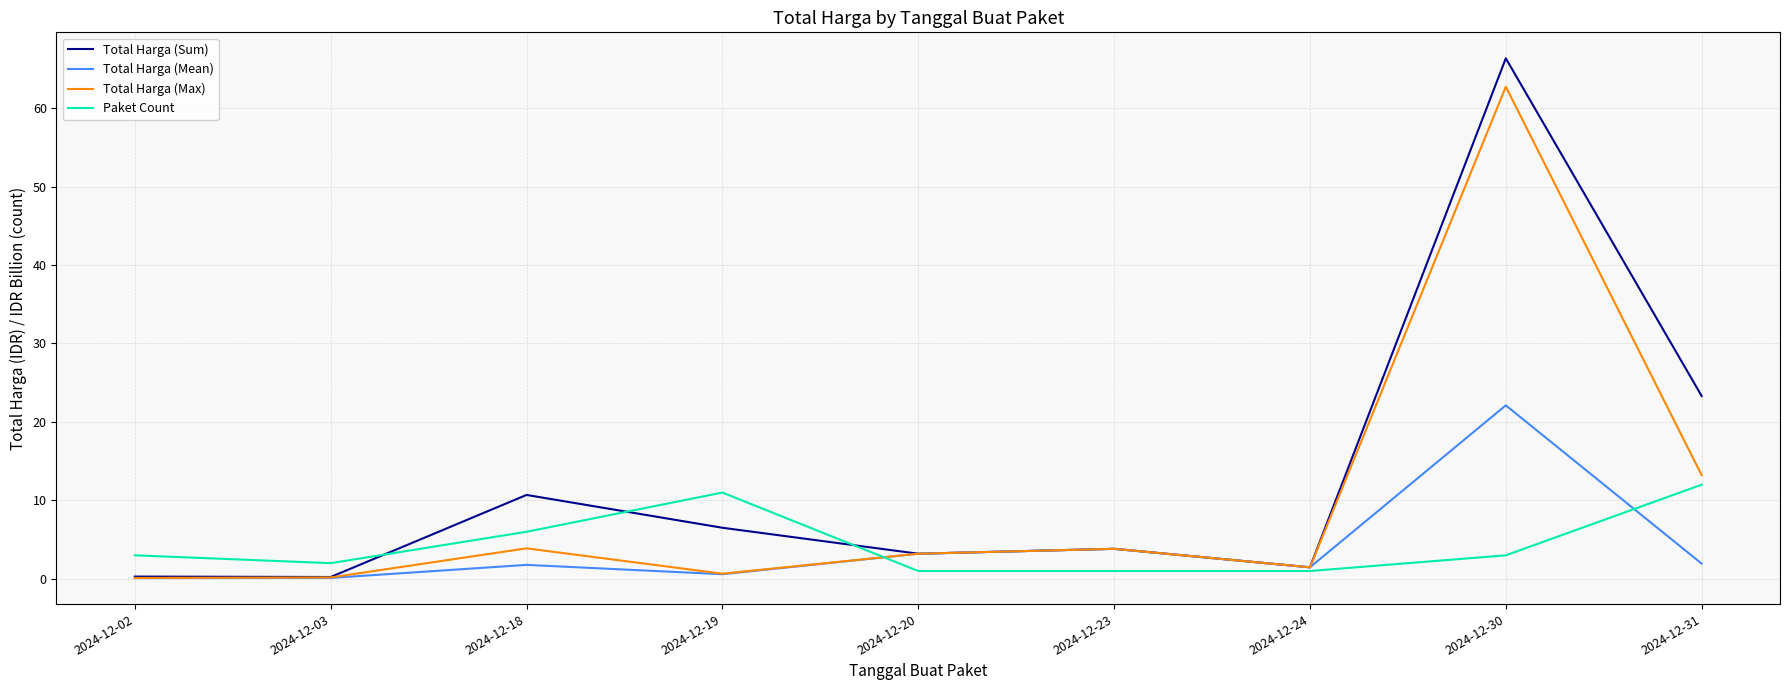

The value of Total Harga (Max) at 2024-12-30 is 98.6. True or false?

False